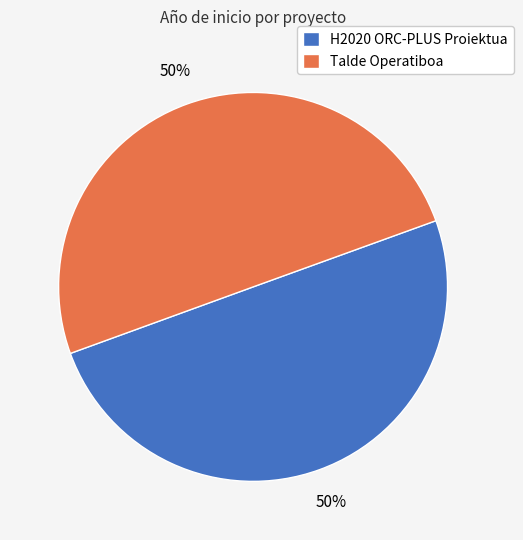

The H2020 ORC-PLUS Proiektua slice represents 50% of the pie. True or false?

True